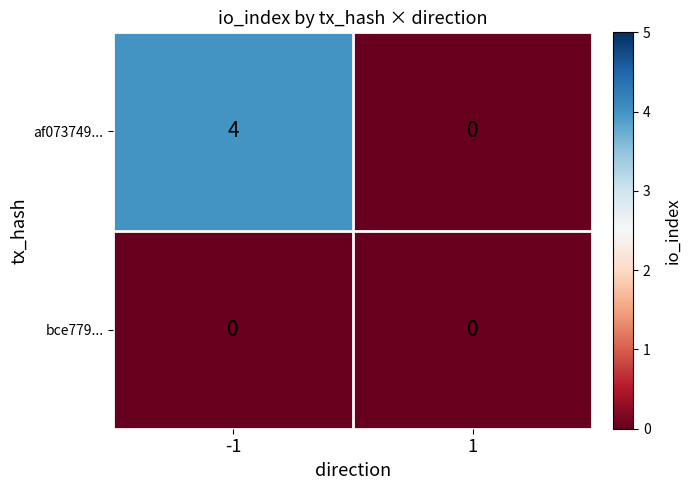

The af073749... series shows 4 at -1. True or false?

True